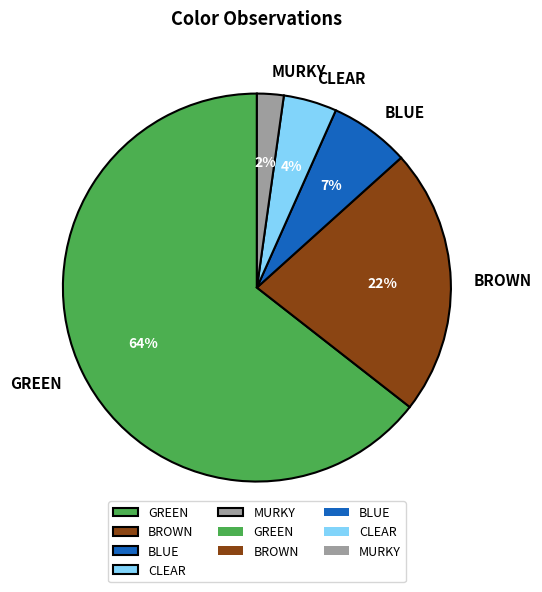

To the nearest percent, what is the difference between the BROWN and MURKY slice percentages?

20%